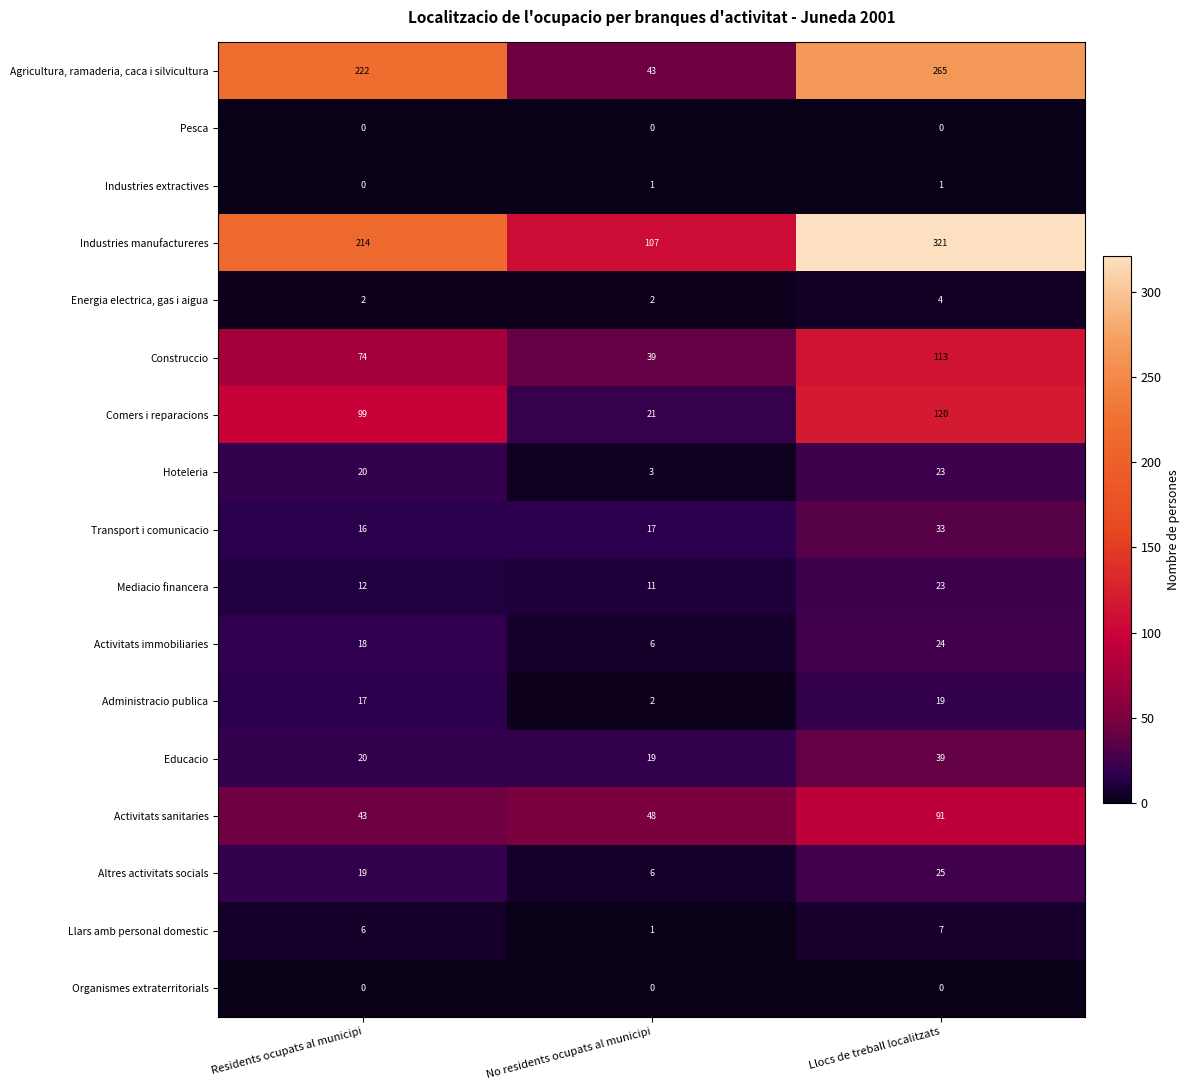

What is the difference between the second highest and minimum values in the Hoteleria series?

17